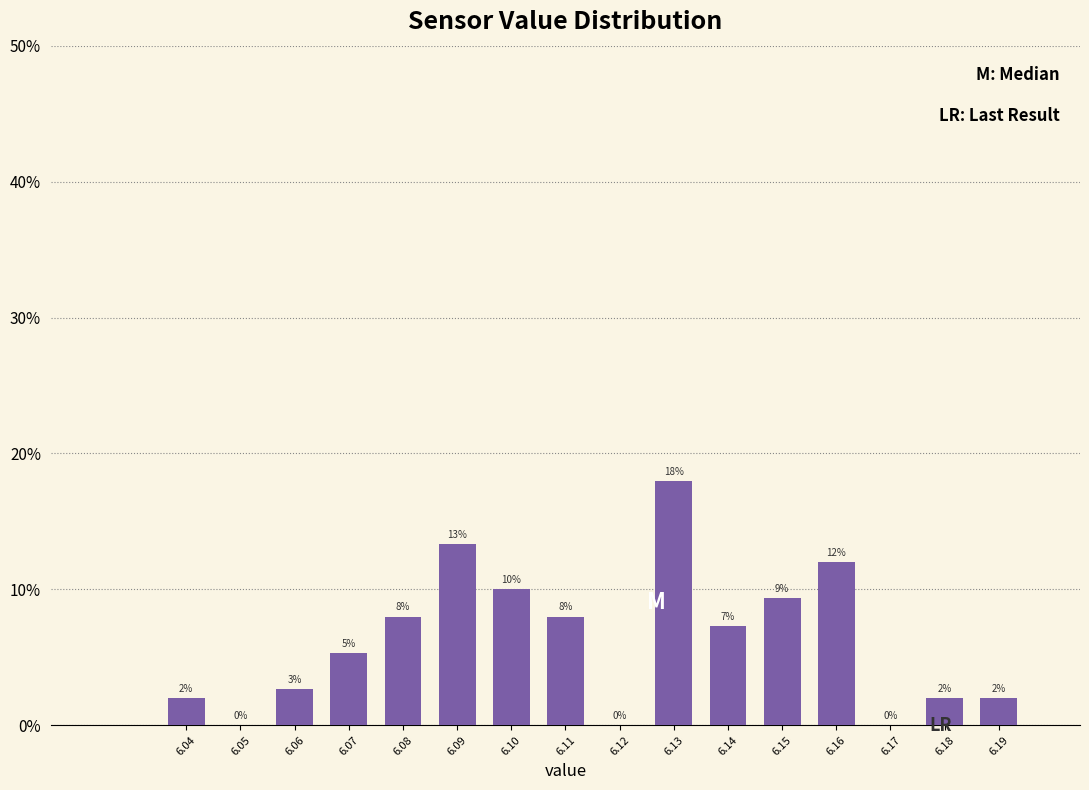

The value at 6.19 is 2.0. True or false?

True